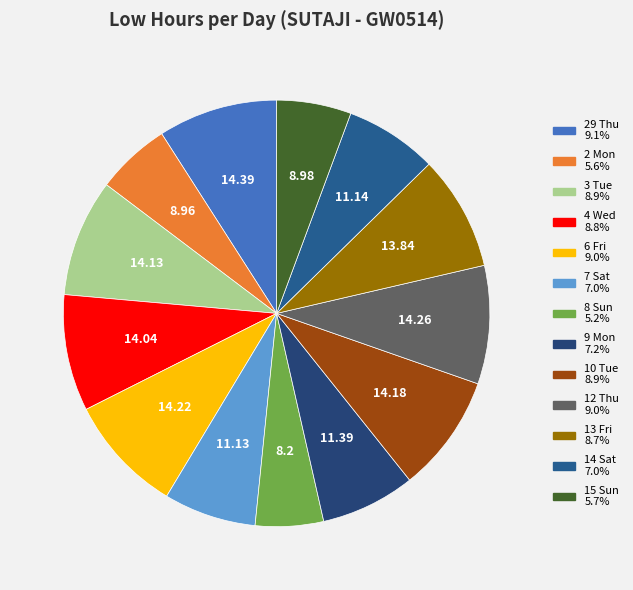

Which category has the smallest portion of the pie?

8 Sun